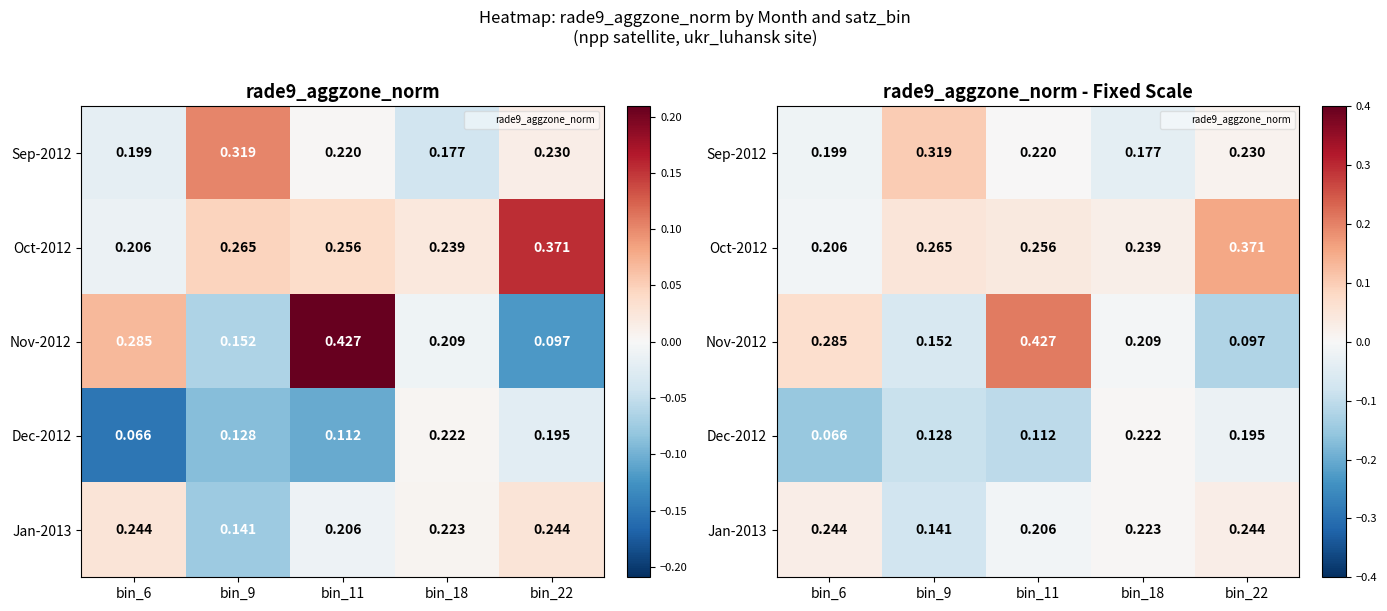

List the series in order of their peak value, highest first.

Nov-2012, Oct-2012, Sep-2012, Jan-2013, Dec-2012